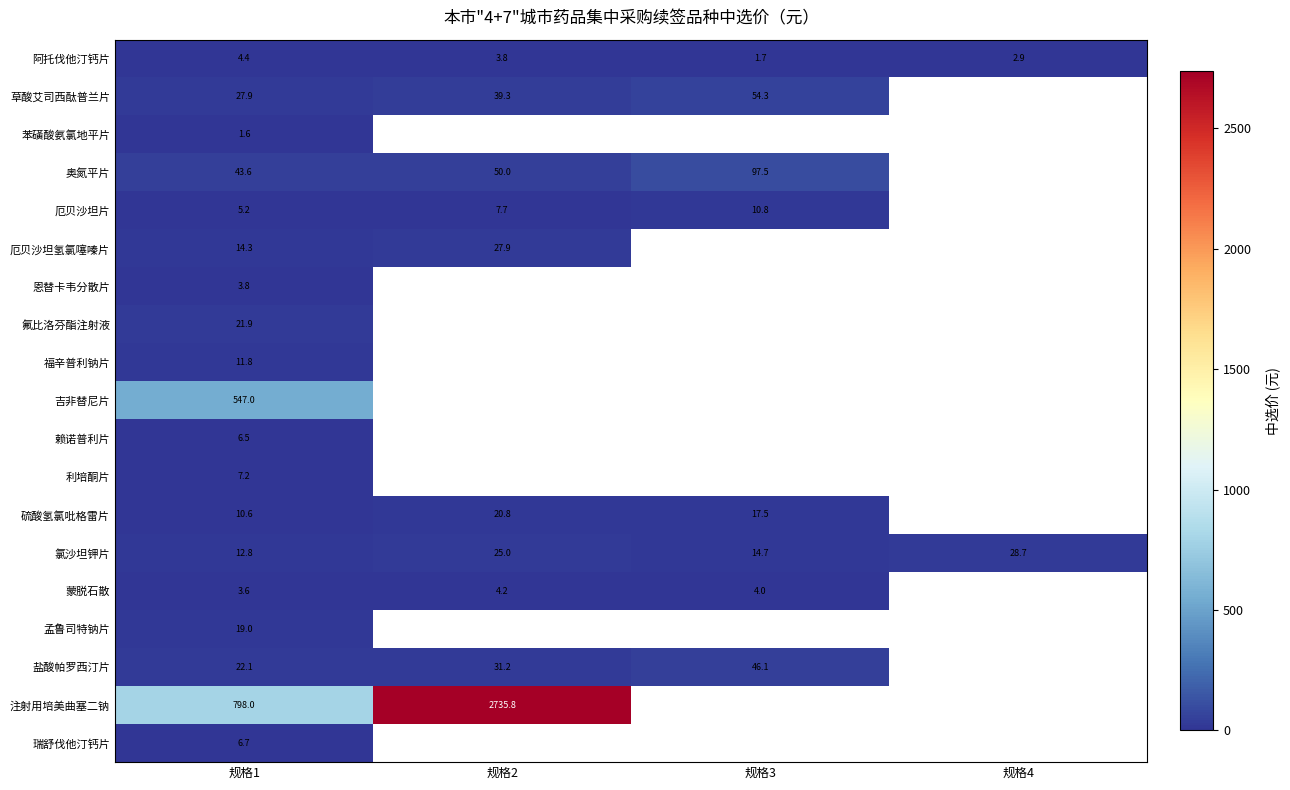

What is the difference between the highest and lowest values at 规格3?

95.8